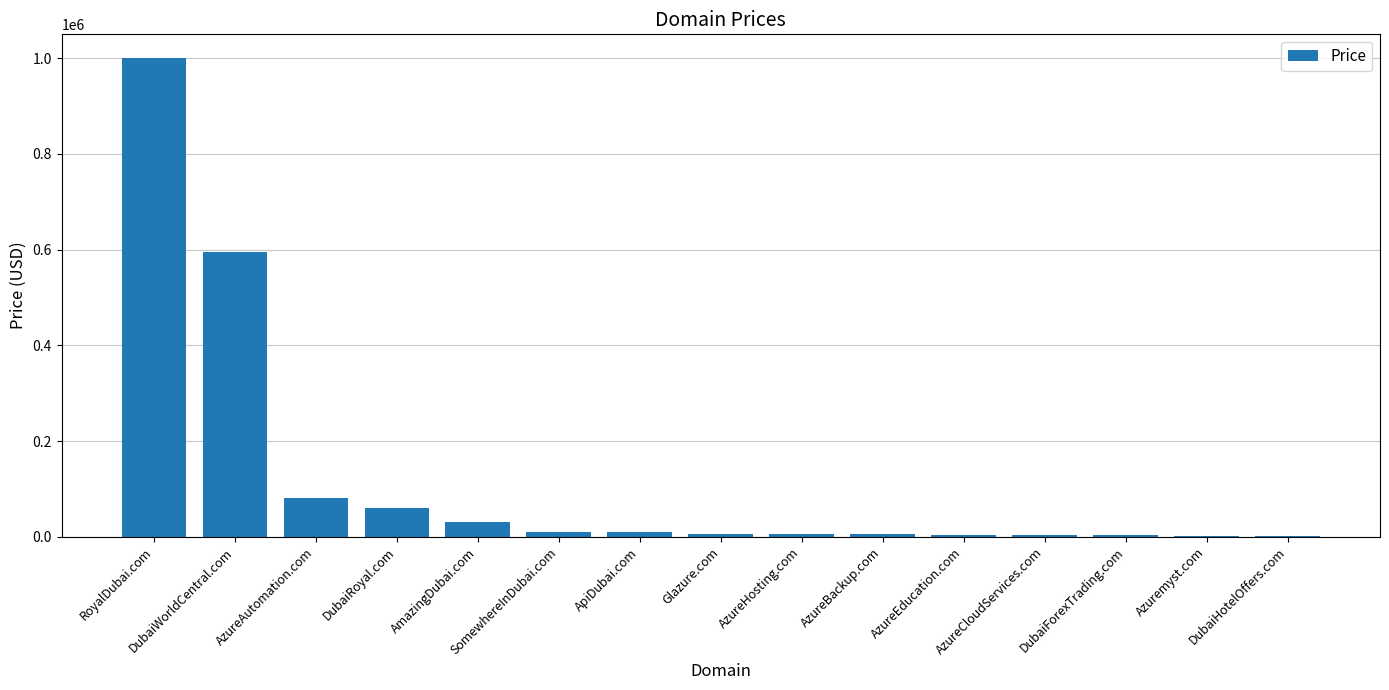

What is the sum of all values?

1810432